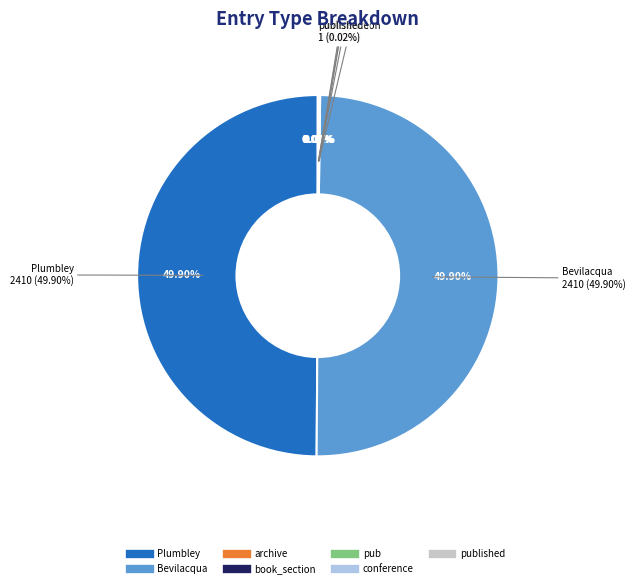

Is published the majority of the pie?

No